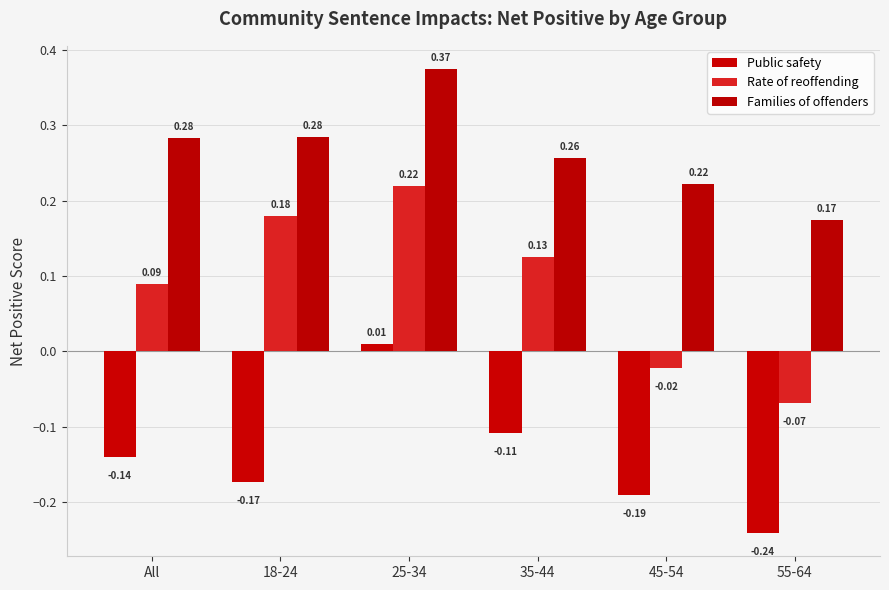

Reading right to left, transcribe all the data shown in this chart.

Public safety: -0.2	-0.2	-0.1	0.0	-0.2	-0.1
Rate of reoffending: -0.1	-0.0	0.1	0.2	0.2	0.1
Families of offenders: 0.2	0.2	0.3	0.4	0.3	0.3